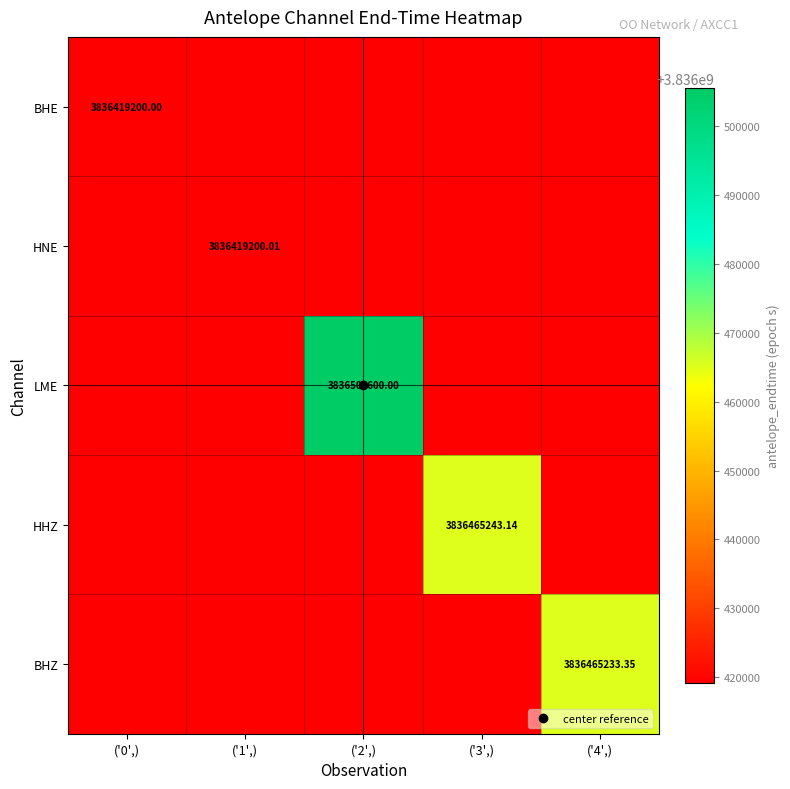

The BHE series shows 2083649711.2 at ('1',). True or false?

False